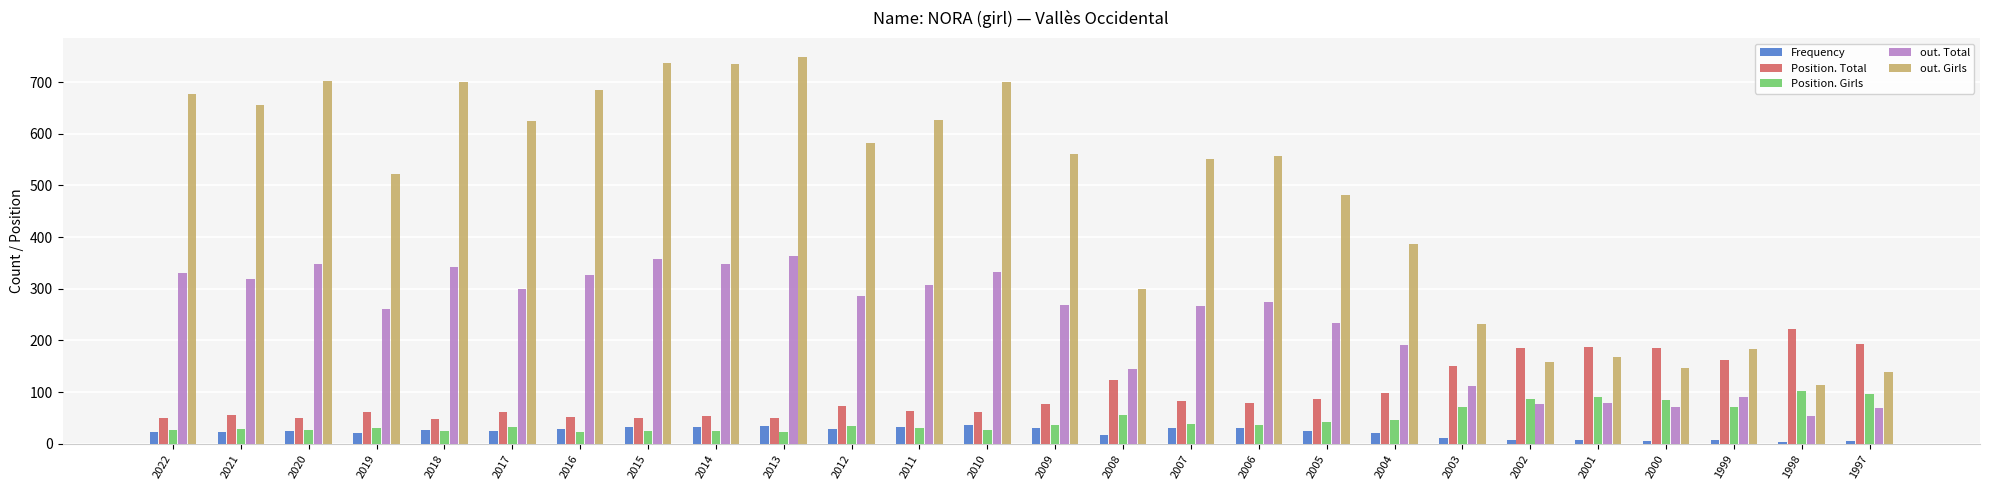

The value of Frequency at 2002 is 7. True or false?

True